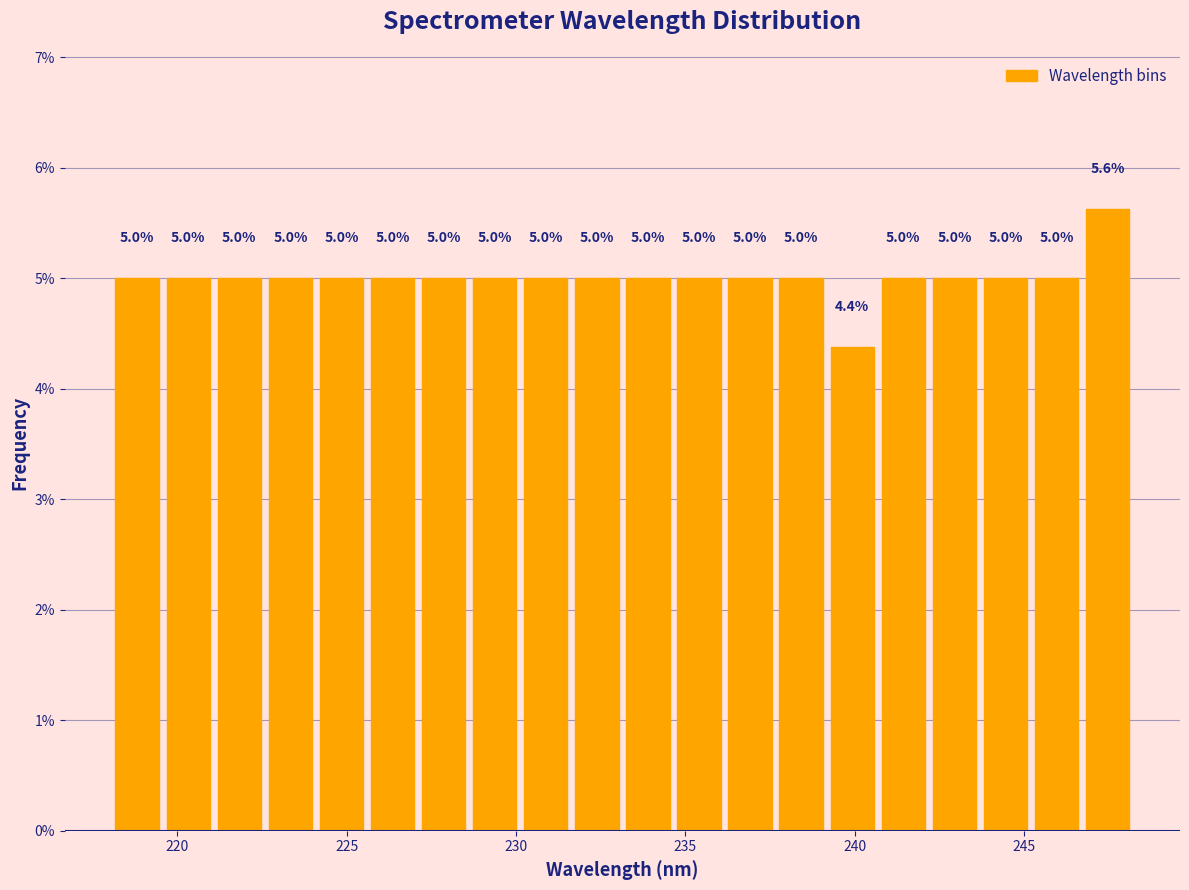

Read against the x-axis, roughly where is the centre of the tallest bar?

247.5